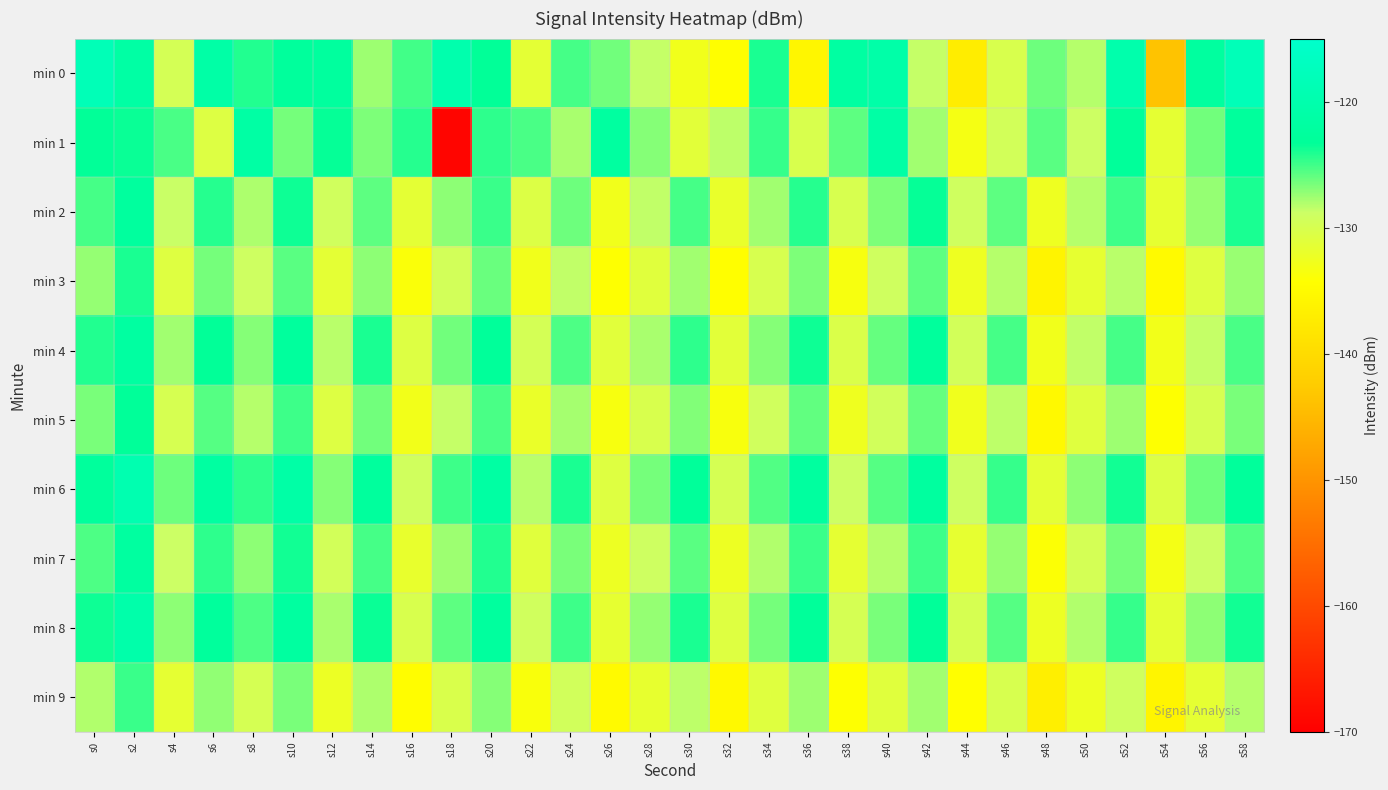

What is the smallest value displayed?

-169.2